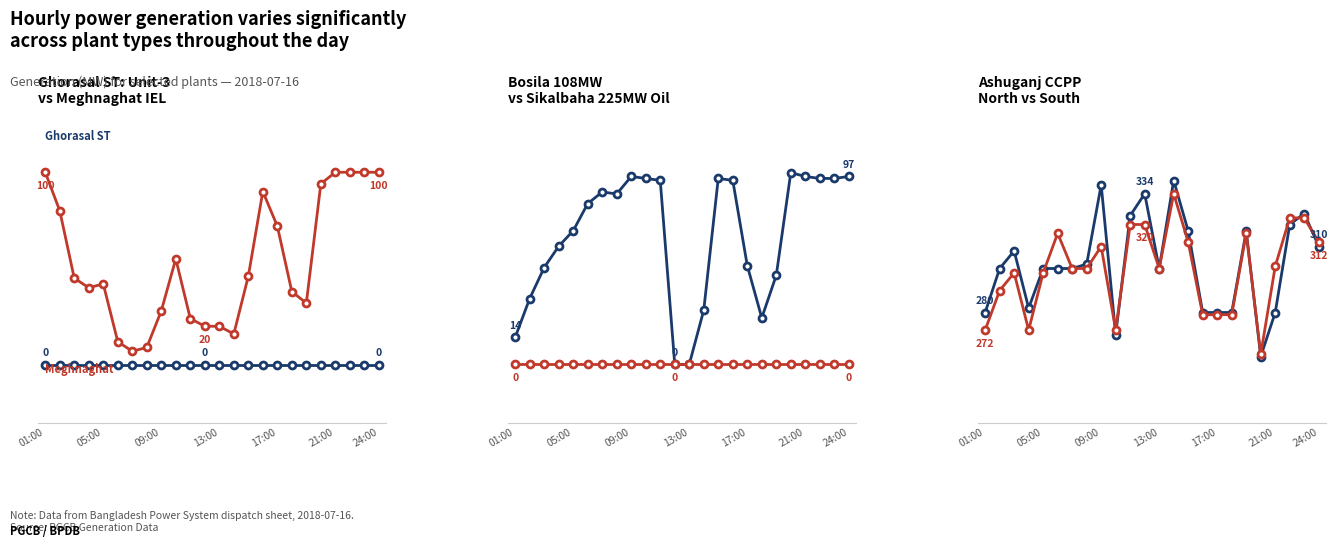

Reading left to right, extract all data points from this chart.

Ghorasal ST: Unit-3: 0	0	0	0	0	0	0	0	0	0	0	0	0	0	0	0	0	0	0	0	0	0	0	0
Meghnaghat (IEL): 100	80	45	40	42	12	7	9	28	55	24	20	20	16	46	90	72	38	32	94	100	100	100	100
Bosila 108MW: 14	34	50	61	69	83	89	88	97	96	95	0	0	28	96	95	51	24	46	99	97	96	96	97
Sikalbaha 225MW (Oil): 0	0	0	0	0	0	0	0	0	0	0	0	0	0	0	0	0	0	0	0	0	0	0	0
Ashuganj CCPP(North): 280	300	308	282	300	300	300	302	338	270	324	334	300	340	317	280	280	280	317	260	280	320	325	310
Ashuganj CCPP(South): 272	290	298	272	298	316	300	300	310	272	320	320	300	334	312	279	279	279	316	261	301	323	323	312